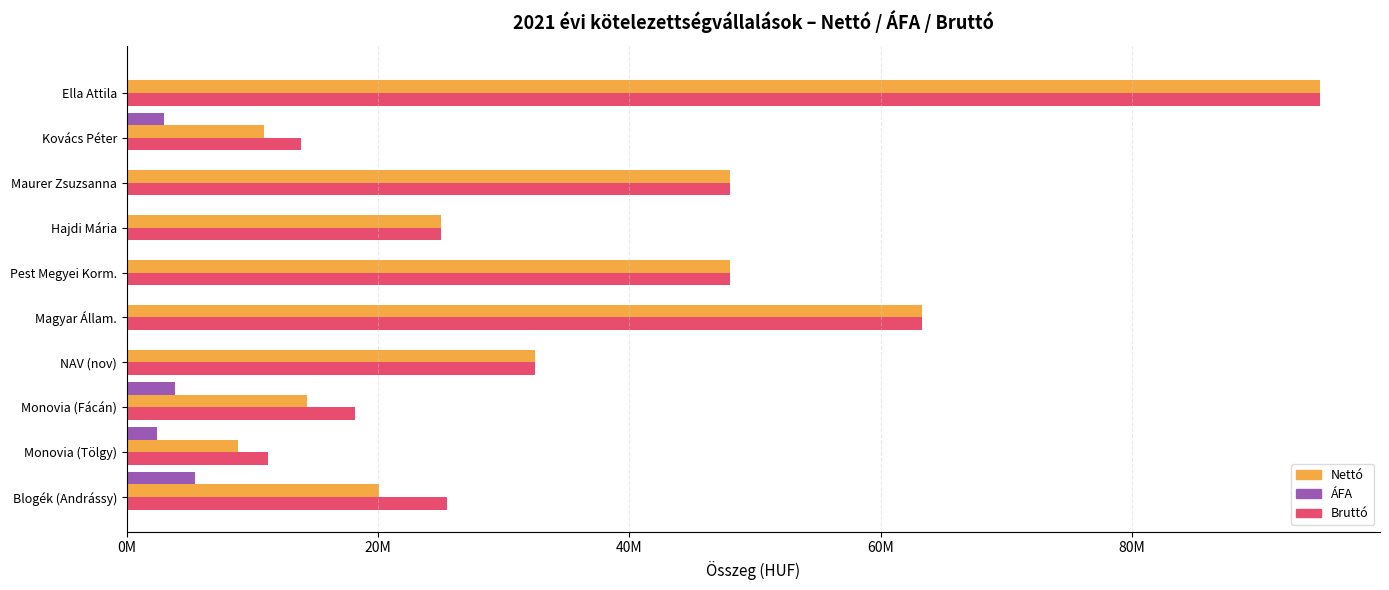

What position from the left is Pest Megyei Korm.?

5